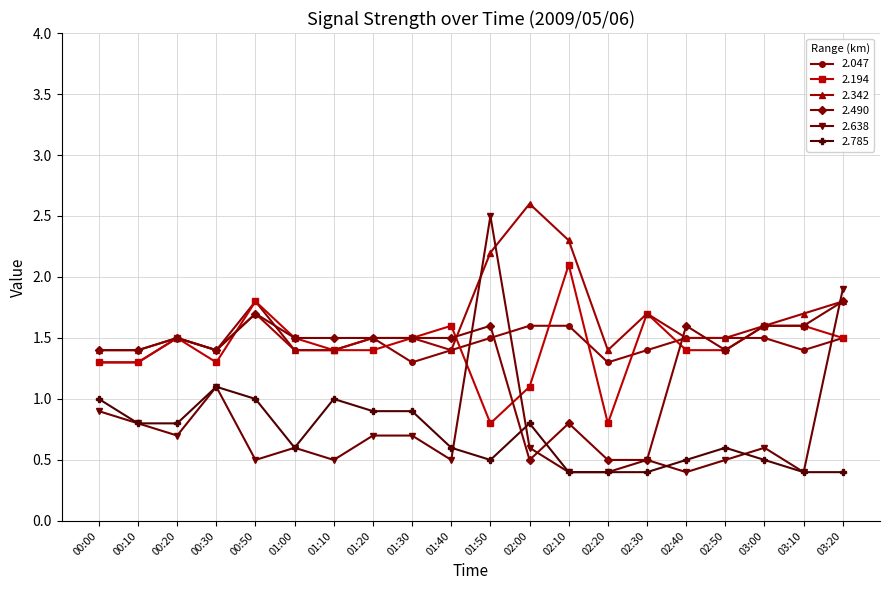

What position from the right is 02:10?

8